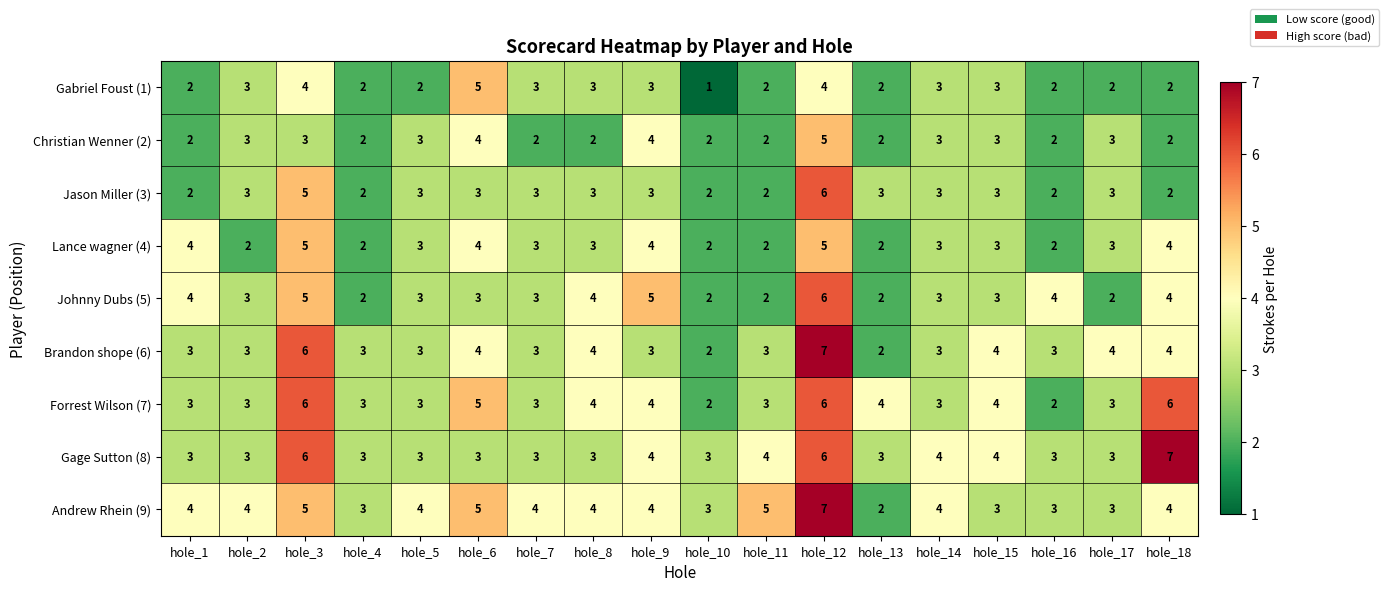

What is the total value across all series at hole_7?

27